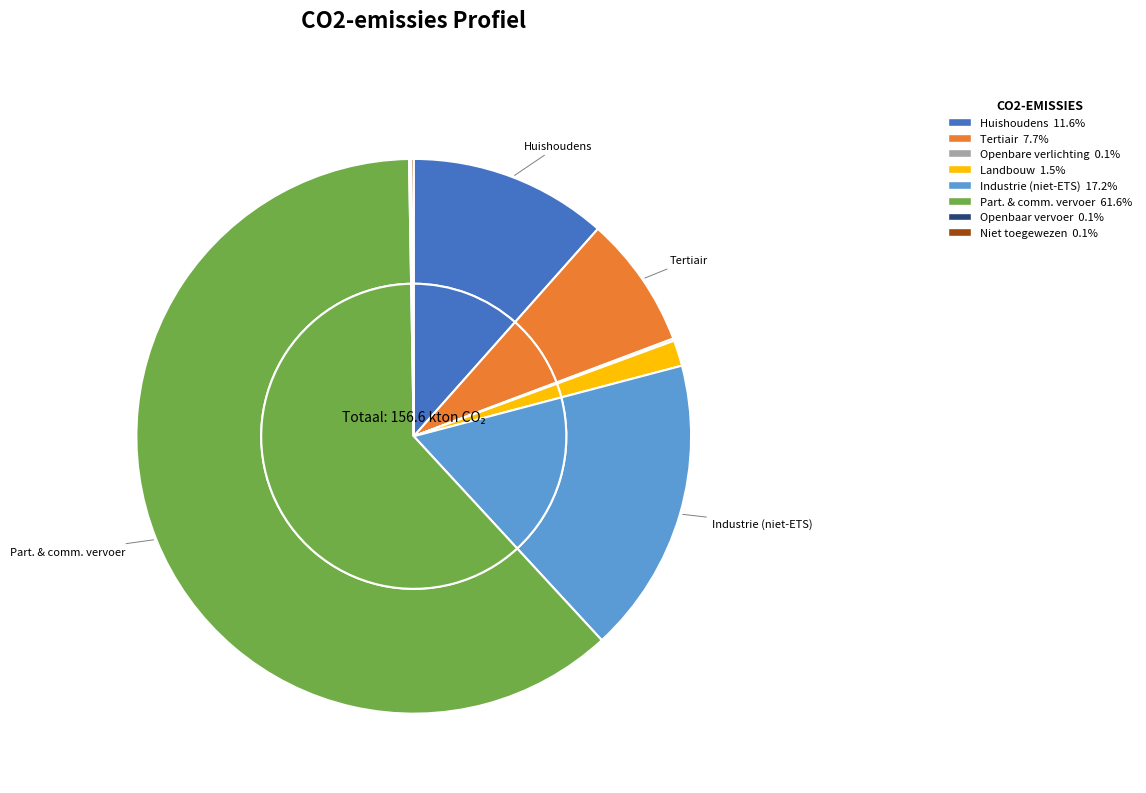

What is the smallest slice in the pie chart?

openbaar vervoer